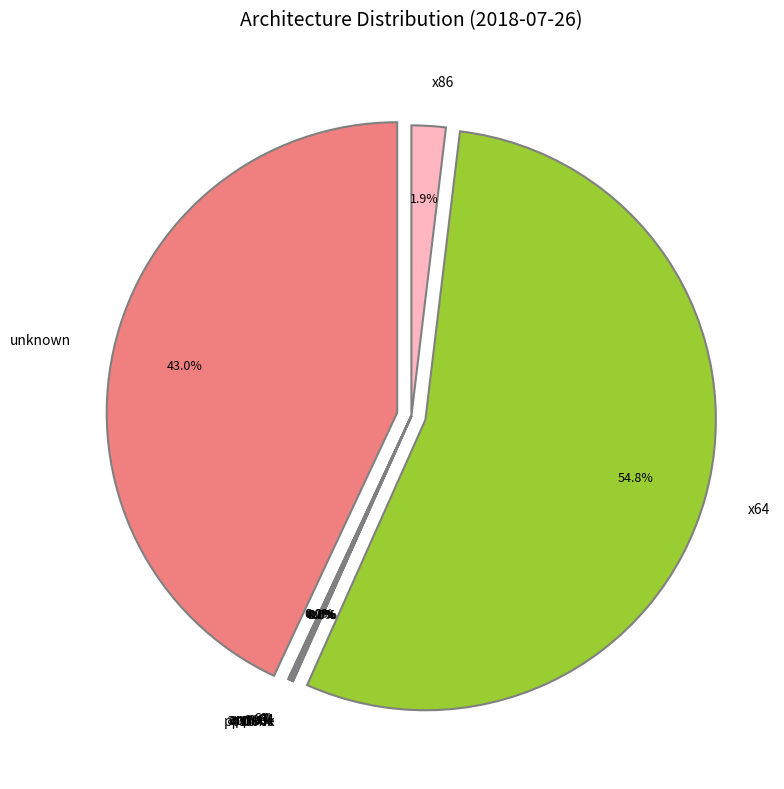

What is the change in value from arm64 to x64?

+514180